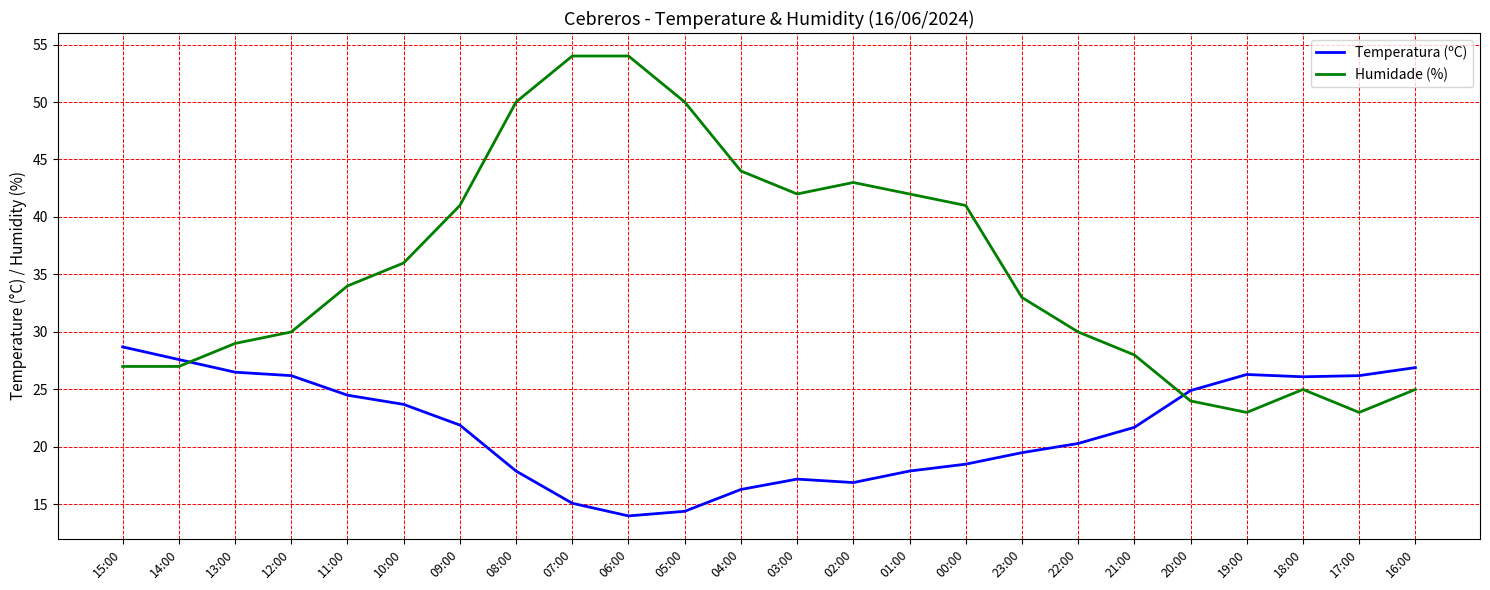

What position from the right is 08:00?

17